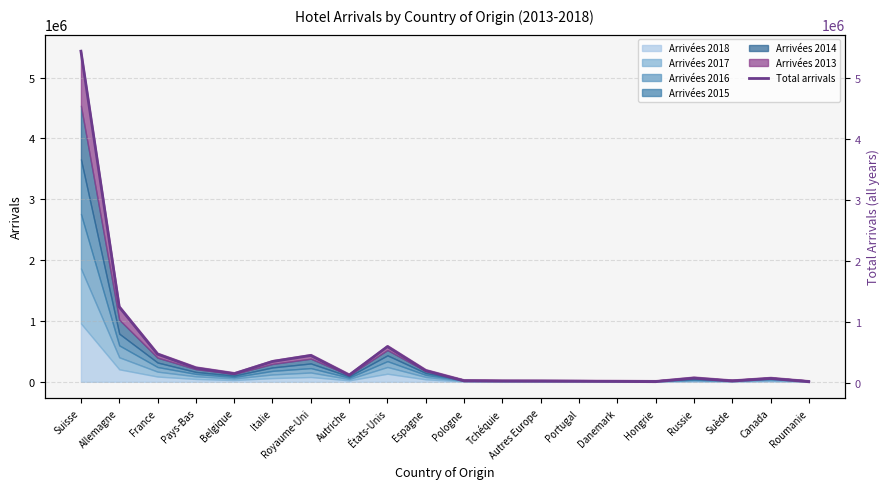

At which label is the value closest to 2730235?

Allemagne